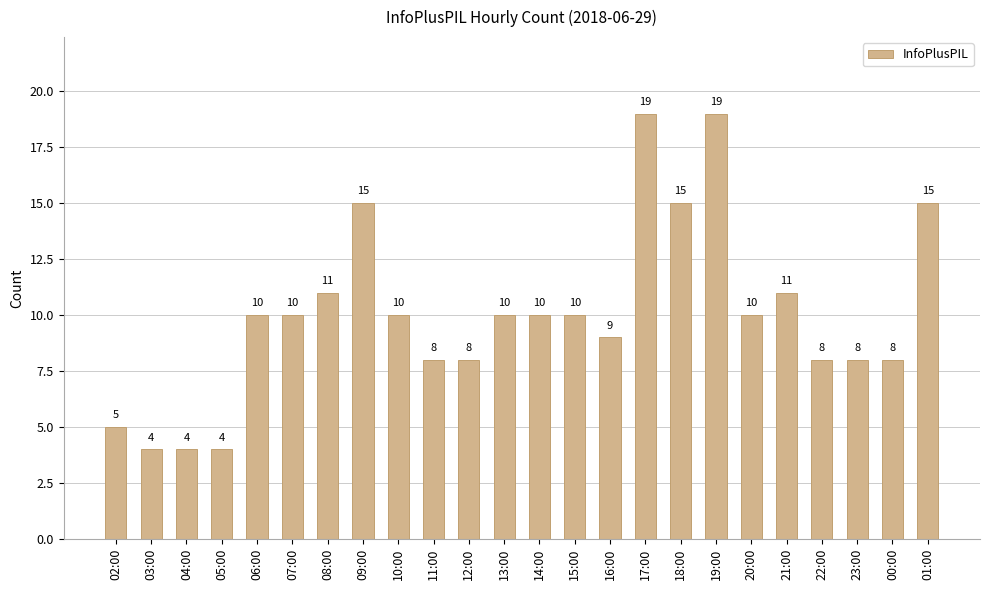

What position from the left is 04:00?

3